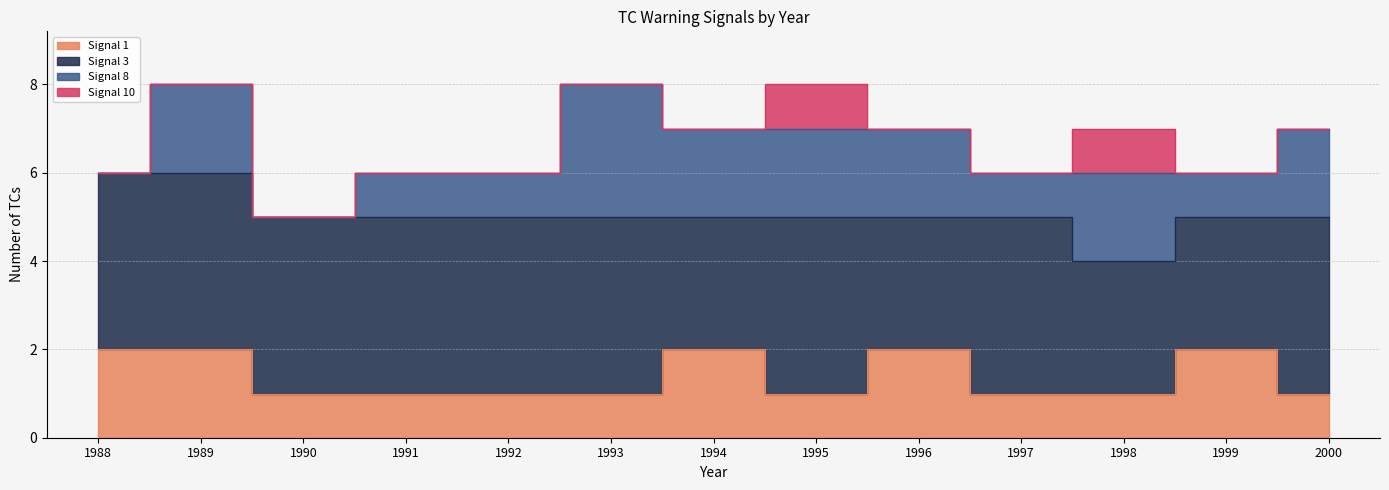

Reading right to left, list all the values displayed in this chart.

Signal 1: 1	2	1	1	2	1	2	1	1	1	1	2	2
Signal 3: 4	3	3	4	3	4	3	4	4	4	4	4	4
Signal 8: 2	1	2	1	2	2	2	3	1	1	0	2	0
Signal 10: 0	0	1	0	0	1	0	0	0	0	0	0	0